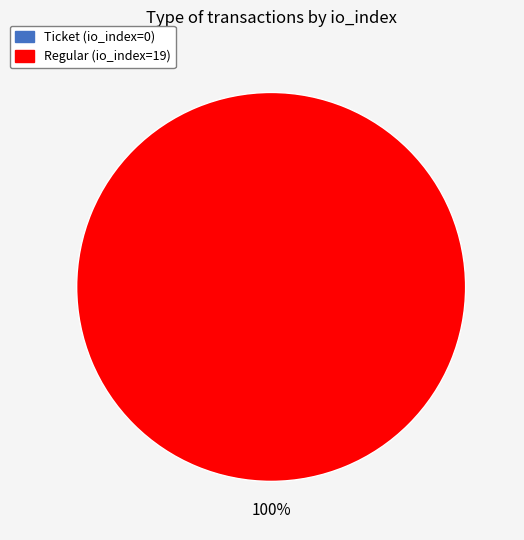

How many segments does this pie chart have?

2